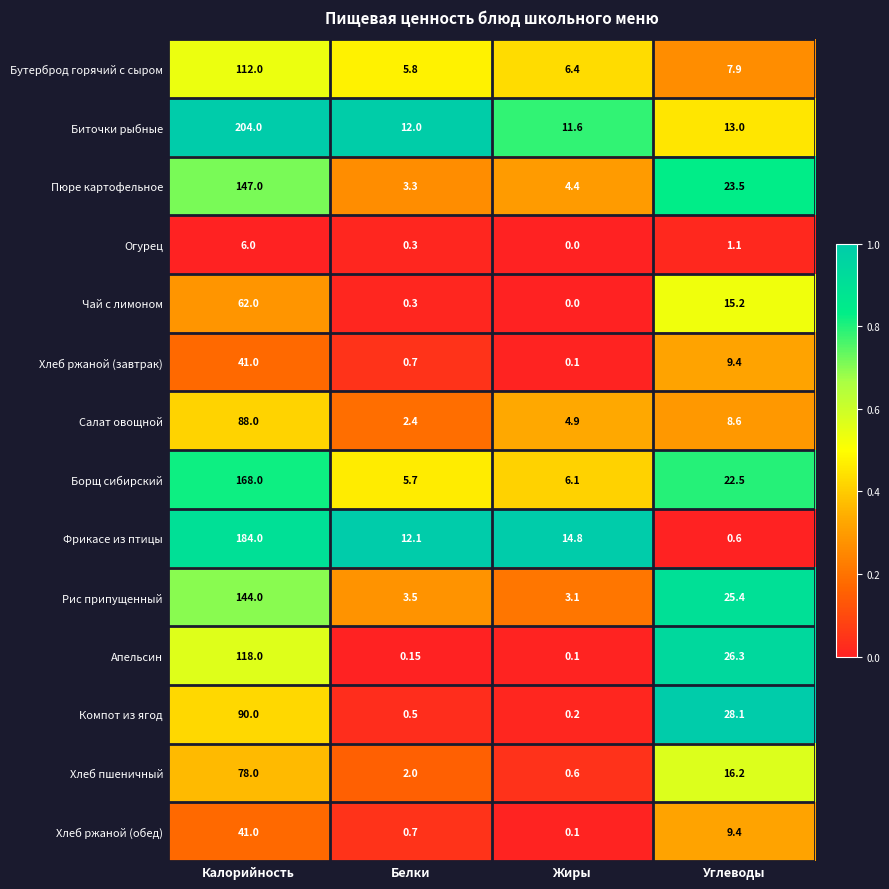

Which label corresponds to the smallest value in the chart?

Жиры